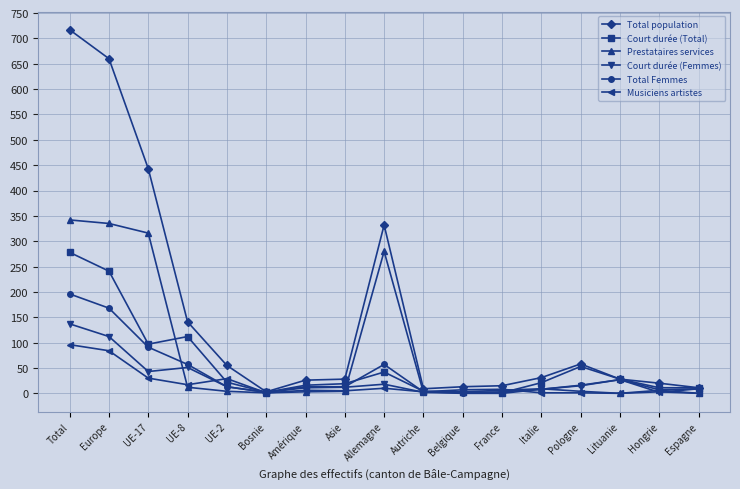

What is the label of the 6th point from the right?

France